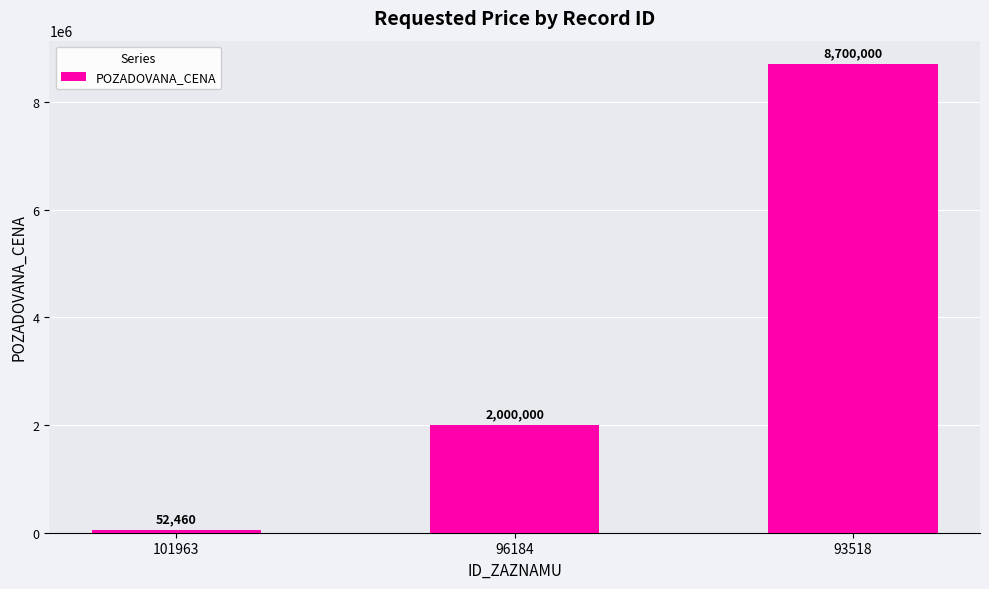

How many data points does each series have?

3